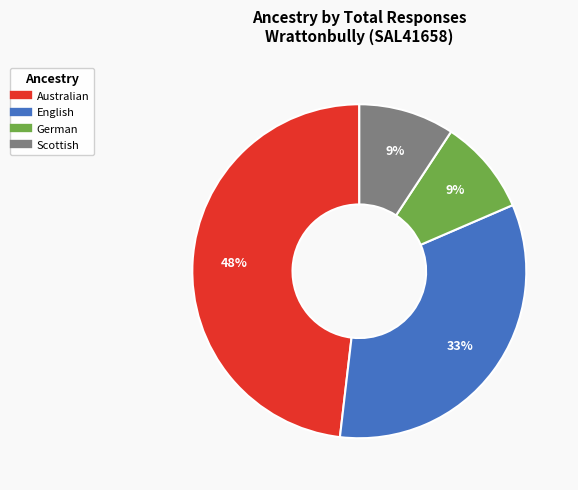

Do Australian and Scottish together represent more than half of the pie?

Yes